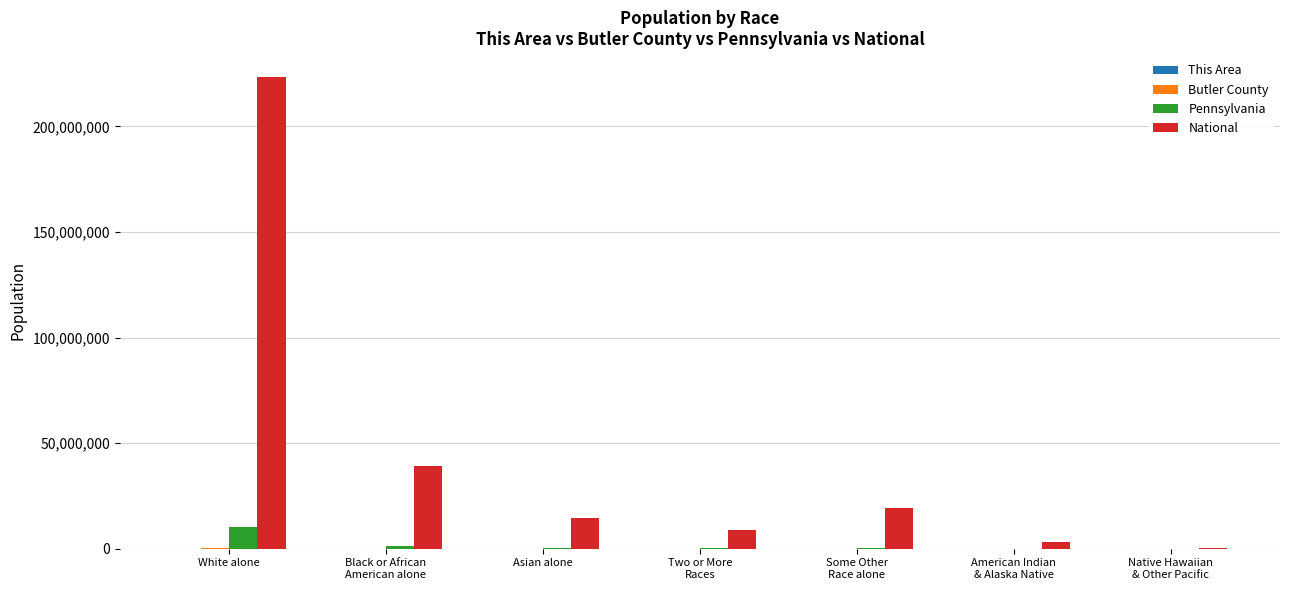

What is the sum of all National values?

308745538